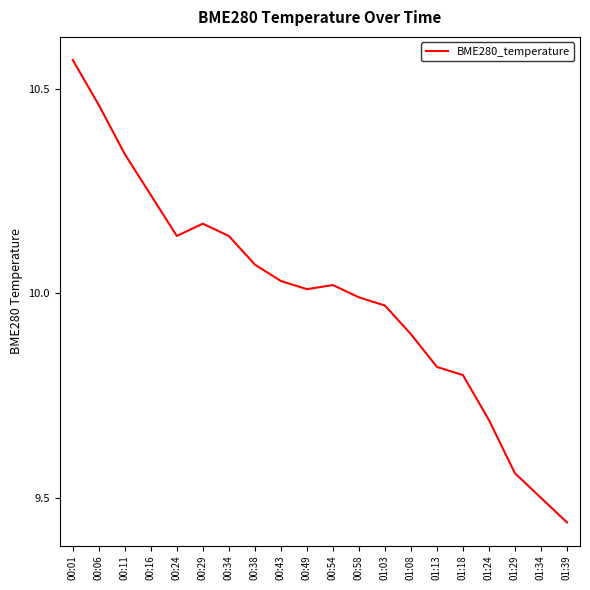

What is the ratio of the value at 00:58 to the value at 00:49?

1.0